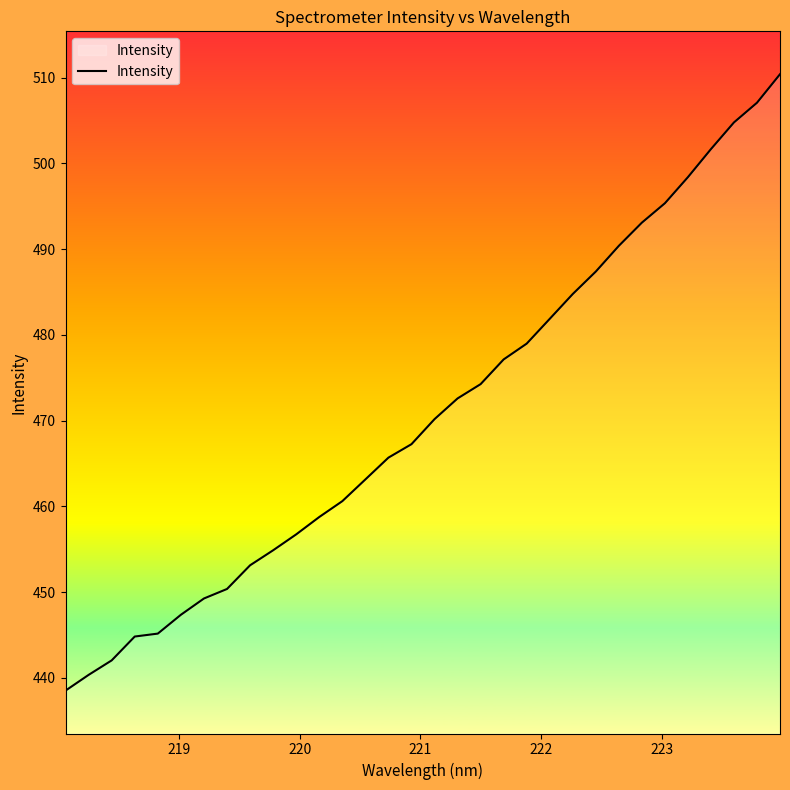

What is the maximum value shown in the chart?

510.4